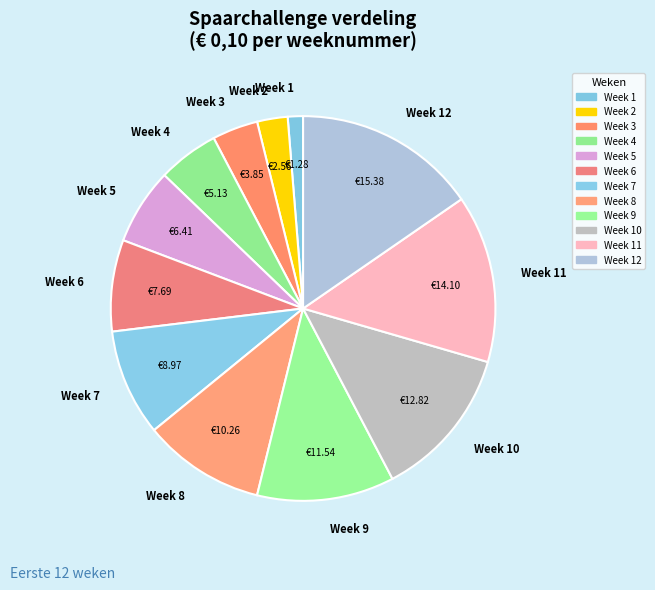

The Week 4 slice represents 20% of the pie. True or false?

False